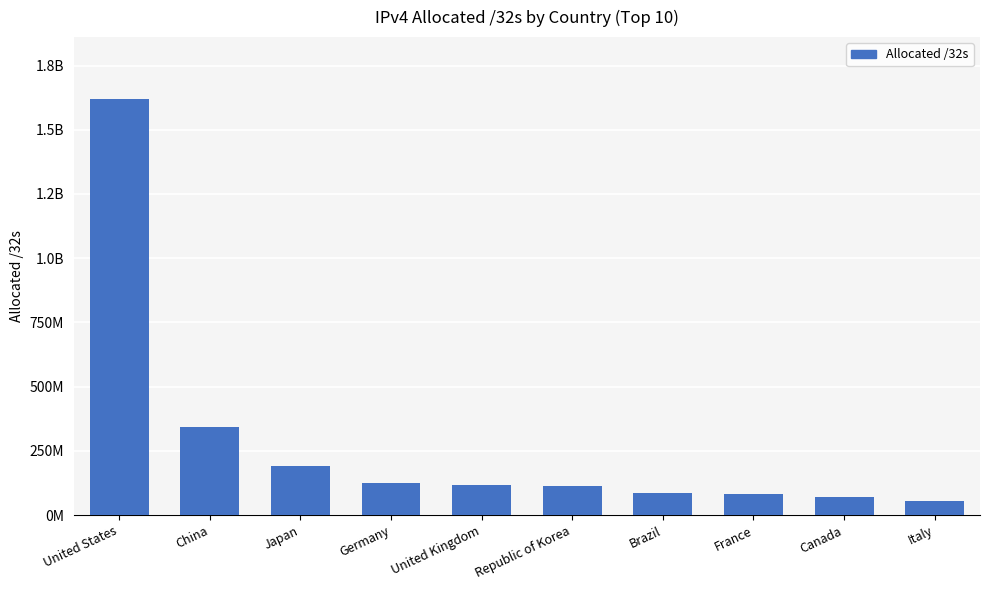

Does the chart contain any negative values?

No